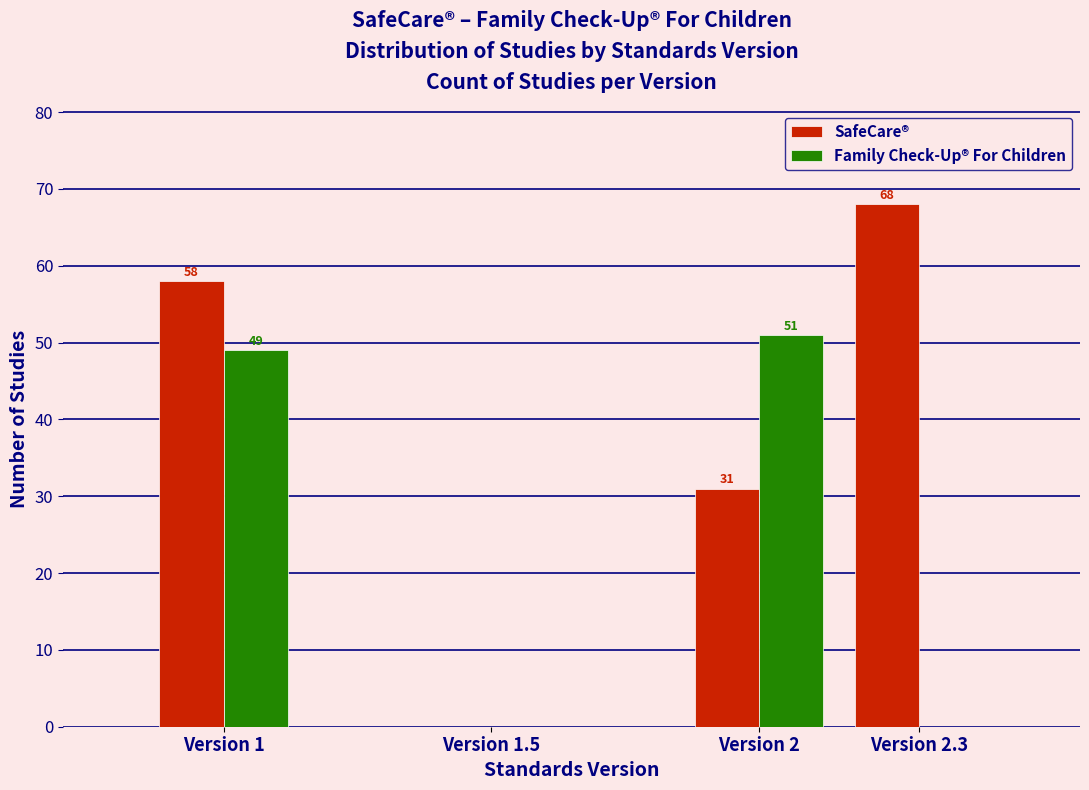

Reading left to right, list all the values displayed in this chart.

SafeCare®: Version 1=58	Version 1.5=0	Version 2=31	Version 2.3=68
Family Check-Up® For Children: Version 1=49	Version 1.5=0	Version 2=51	Version 2.3=0